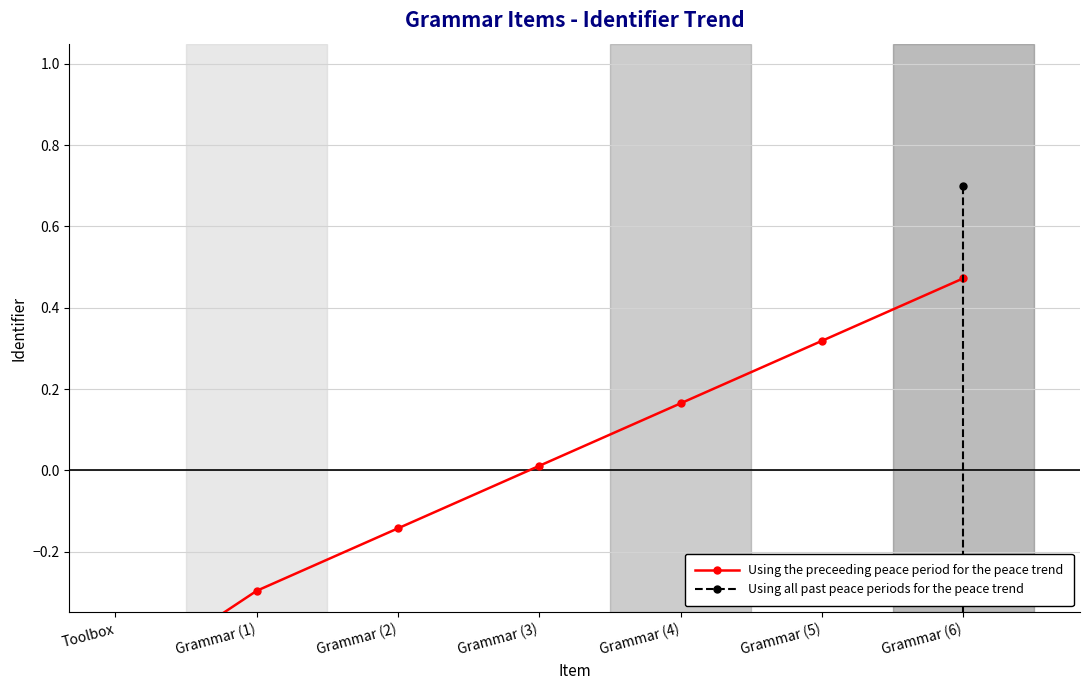

At which category is the sum across all series the highest?

Grammar (6)